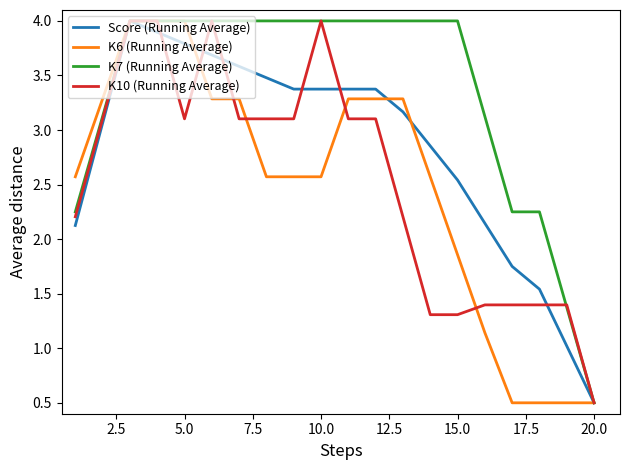

What is the maximum value for Score (Running Average)?

4.0